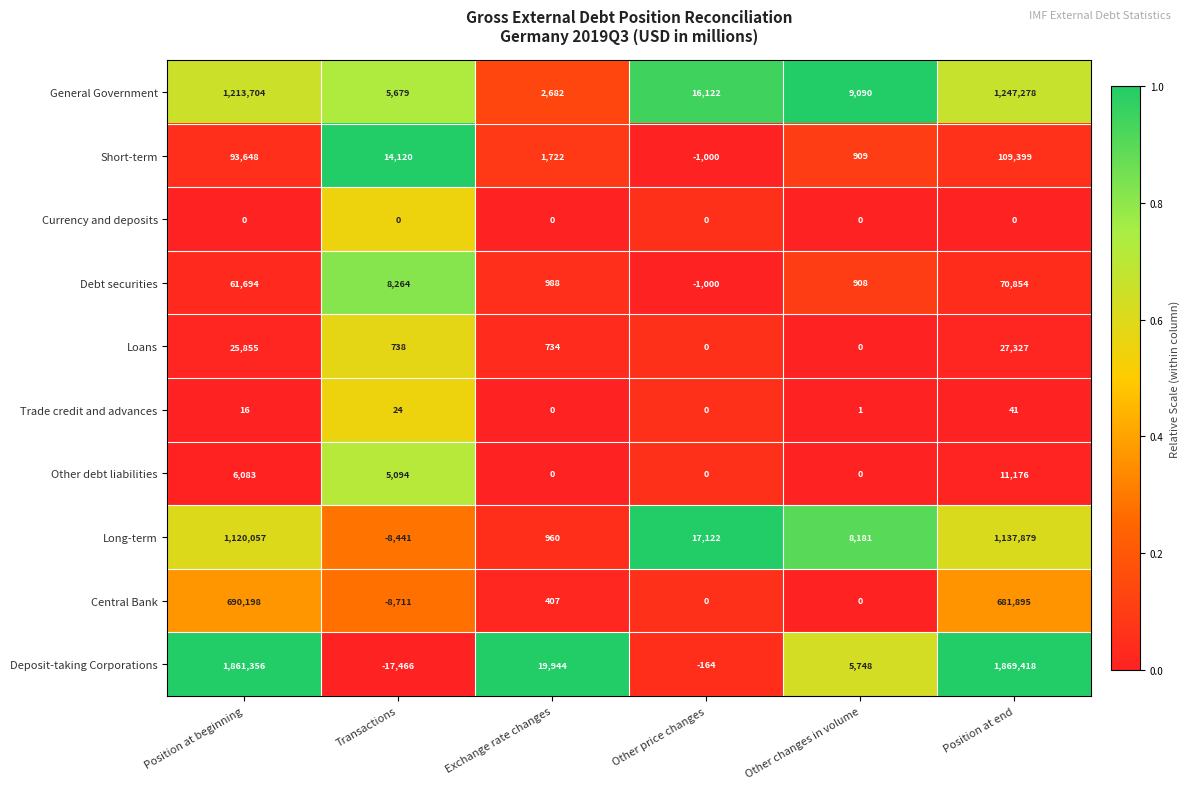

Which label corresponds to the largest value in the chart?

Position at end